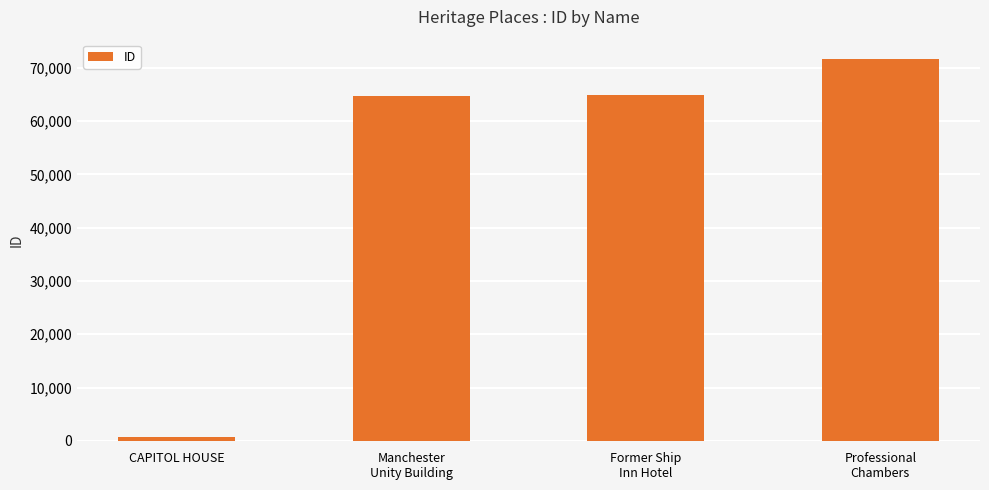

What is the value of the 2nd bar from the left?

64670